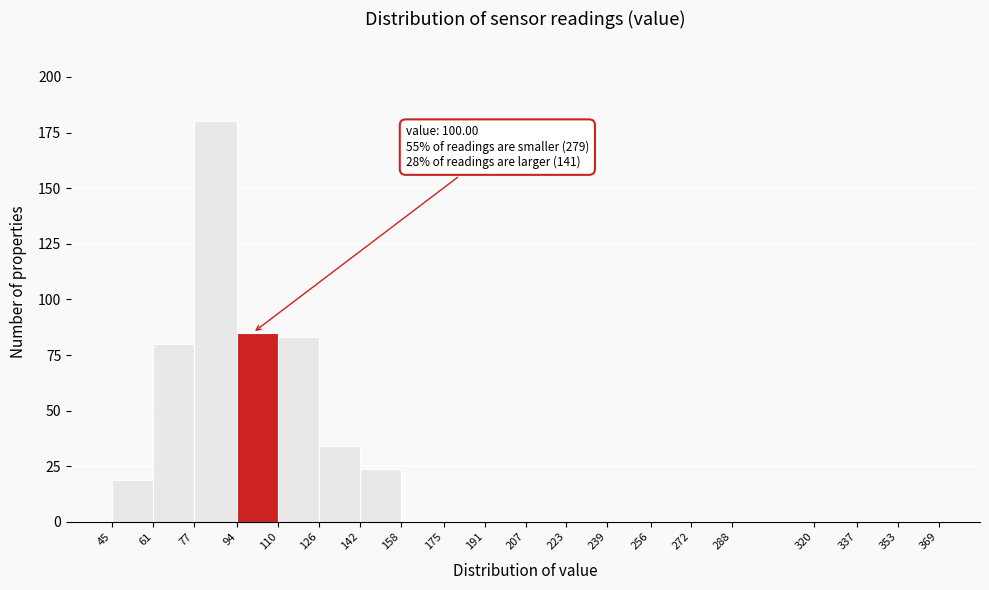

Which range on the x-axis has the tallest bar?

77 to 94